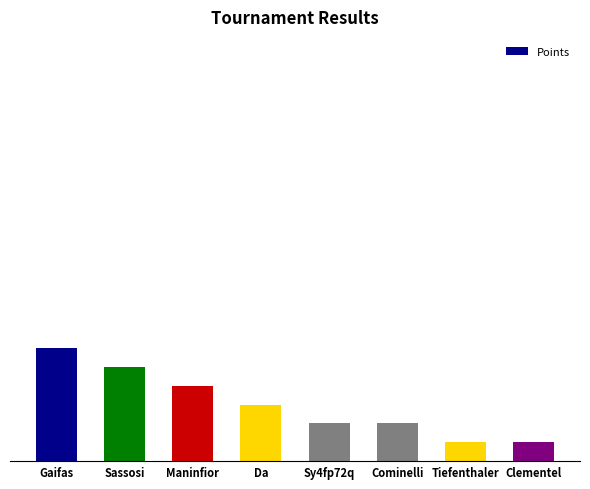

Are the bars horizontal?

No